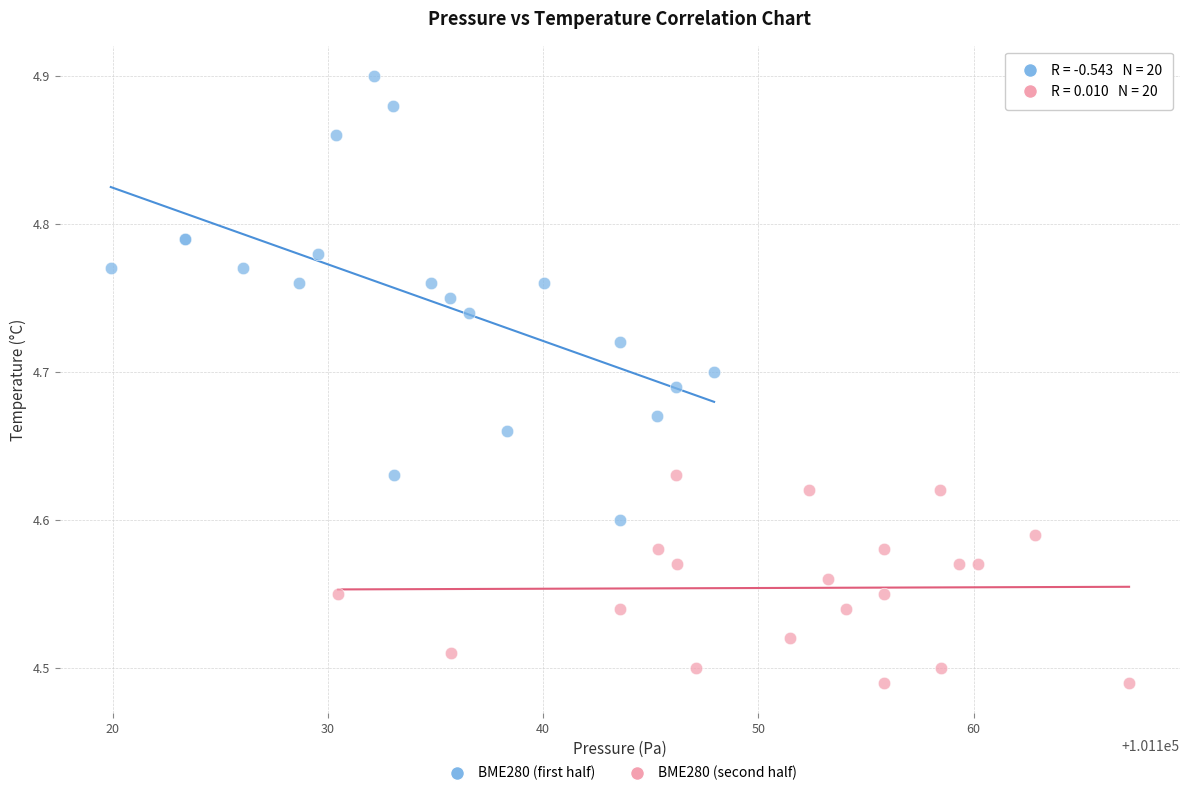

Which series has the largest Y range (max minus min)?

BME280 (first half)